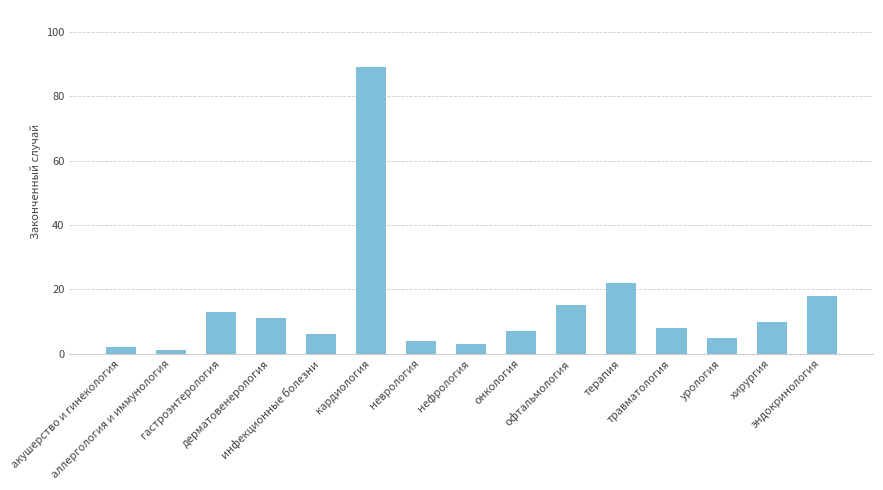

How many values are below 8?

7